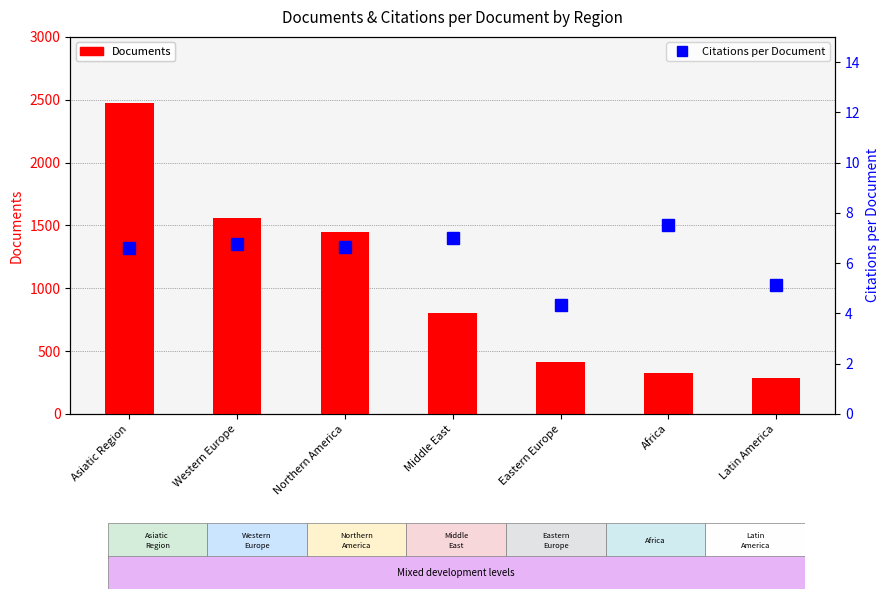

Which series has the widest spread of values?

Documents